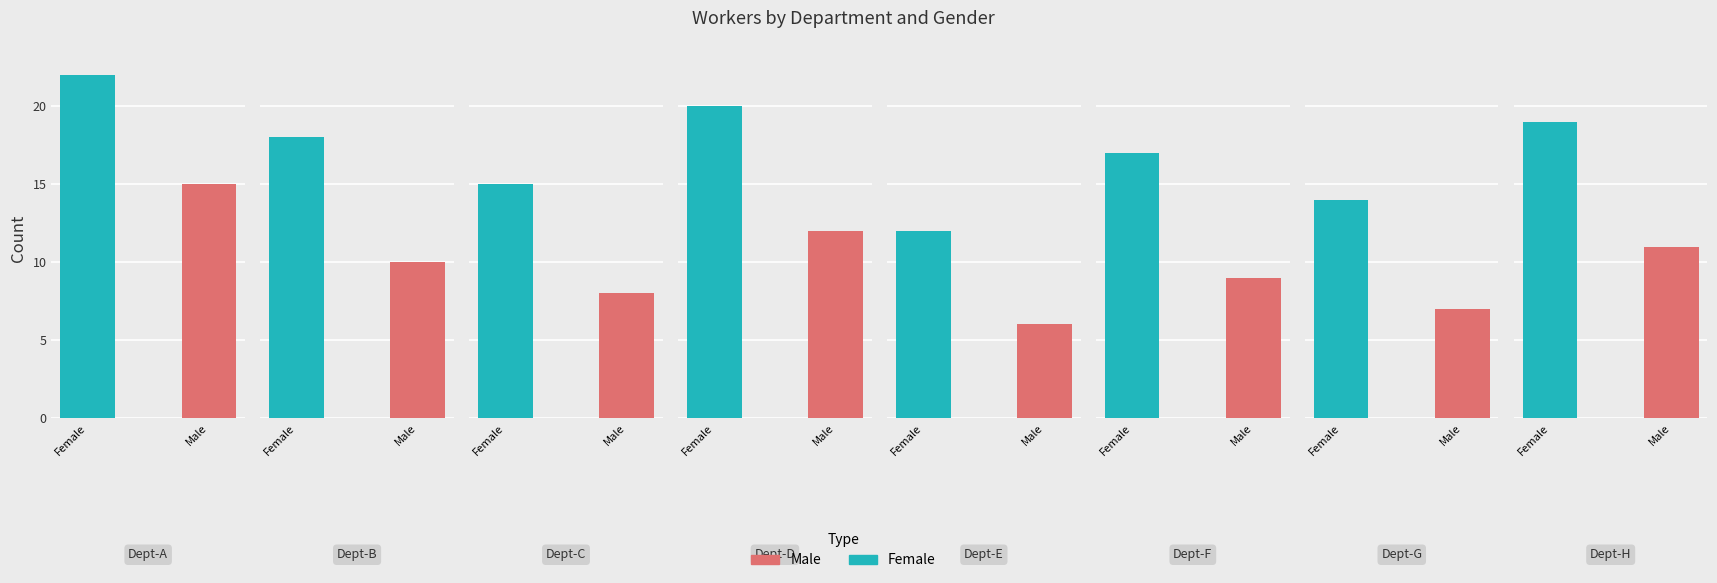

What is the value of the Female bar at the 7th from the left?

14